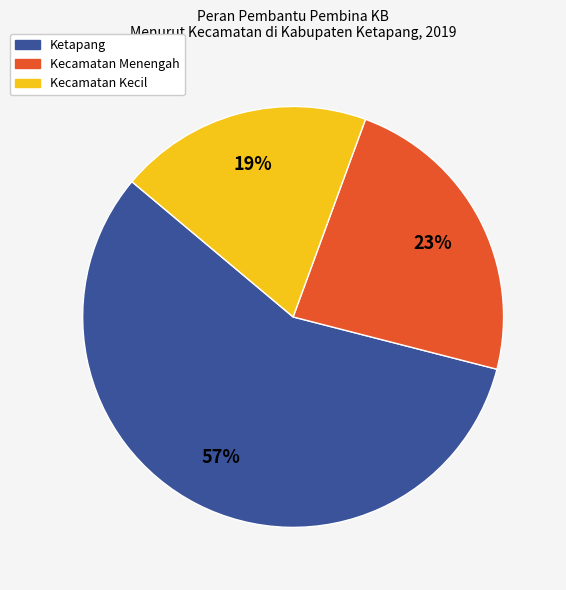

Rank the categories by value from lowest to highest.

Kecamatan Kecil, Kecamatan Menengah, Ketapang